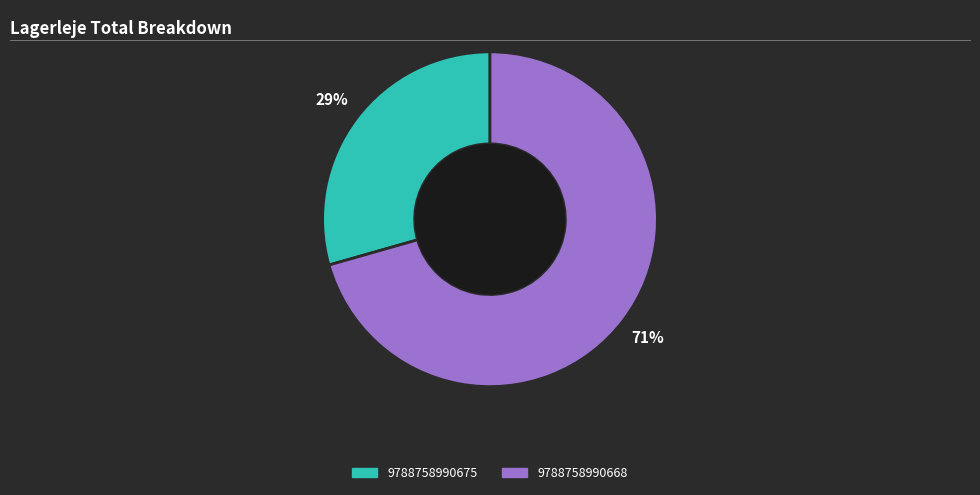

The 9788758990675 slice represents 40% of the pie. True or false?

False